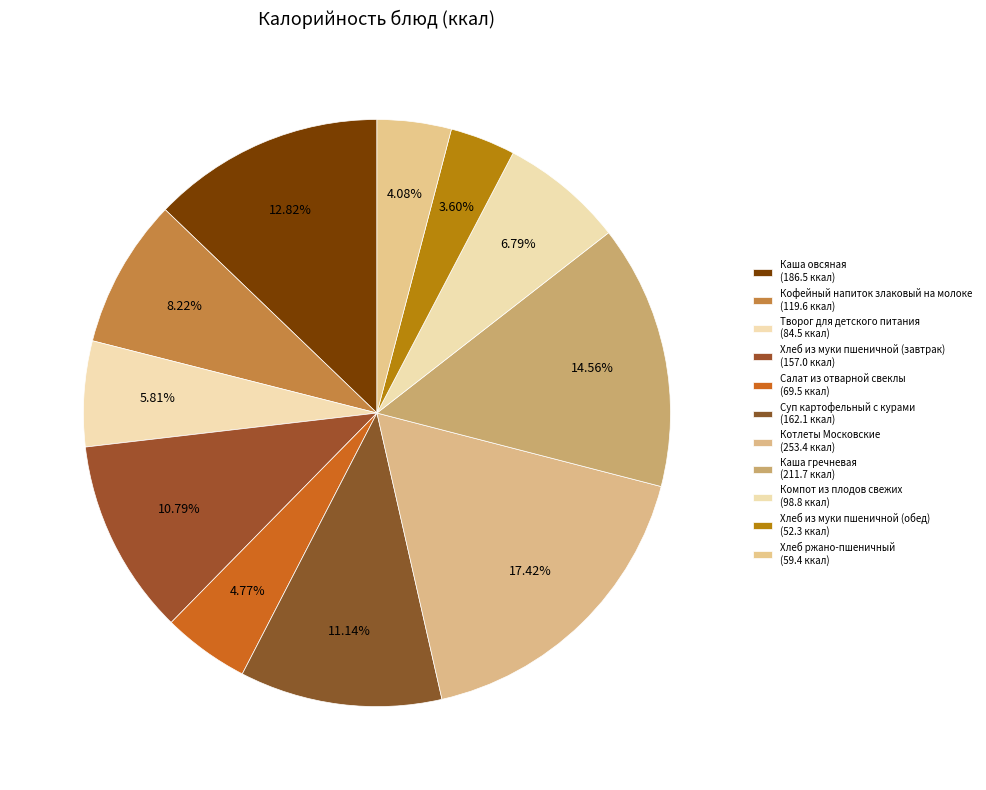

To the nearest percent, what percentage of the pie is Хлеб из муки пшеничной (завтрак)?

11%